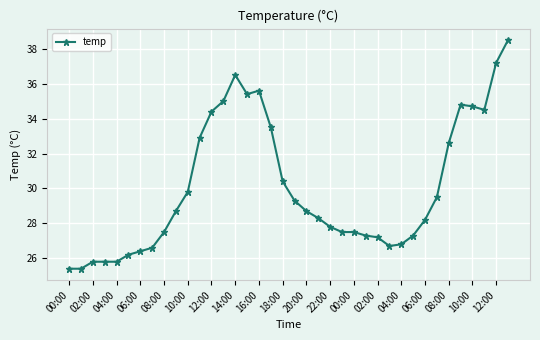

What is the smallest value displayed?

25.4